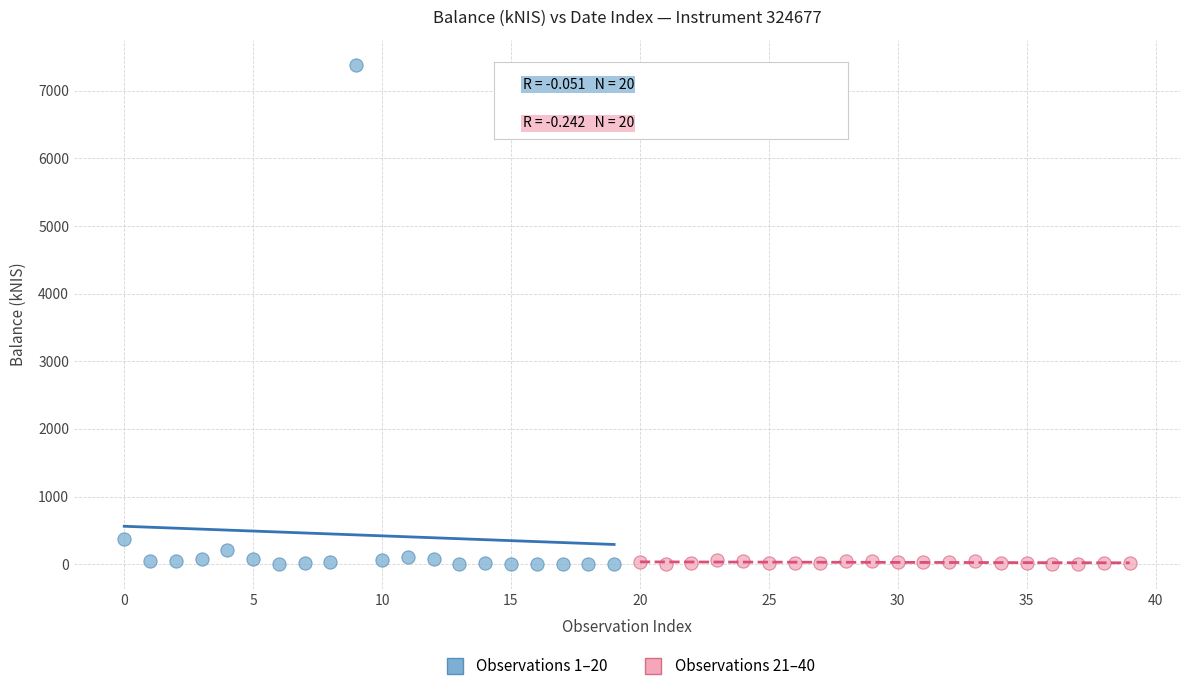

Which series contains the highest Y value?

Observations 1–20